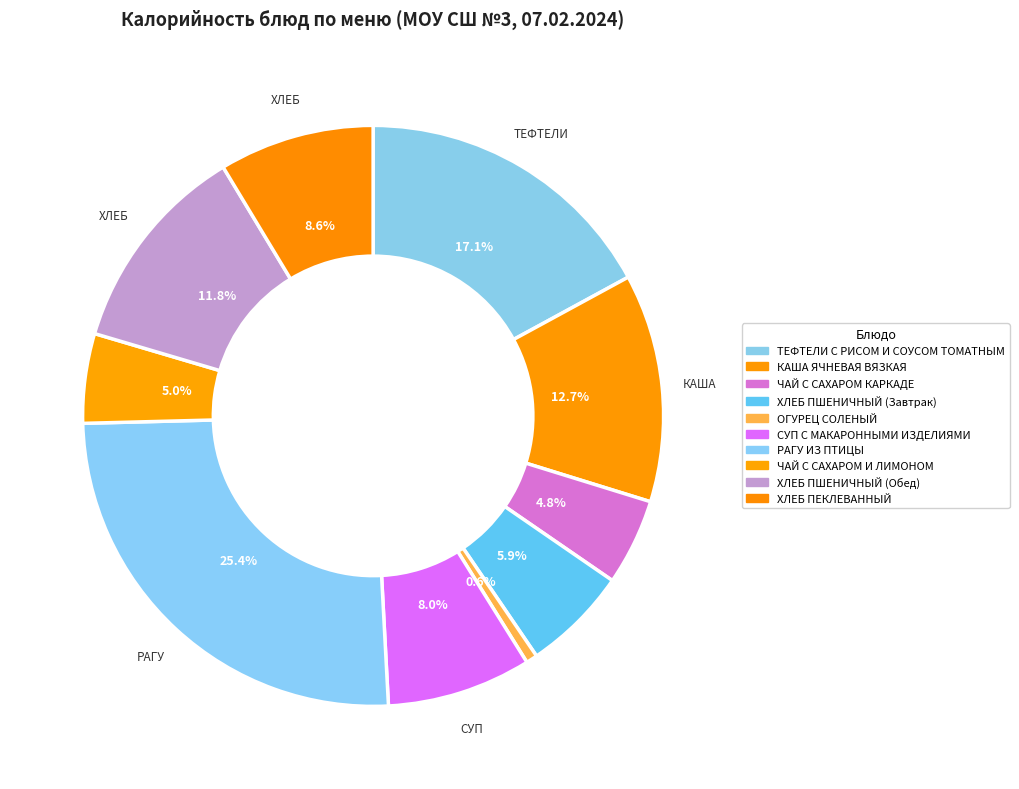

To the nearest percent, what portion does ТЕФТЕЛИ С РИСОМ И СОУСОМ ТОМАТНЫМ represent?

17%